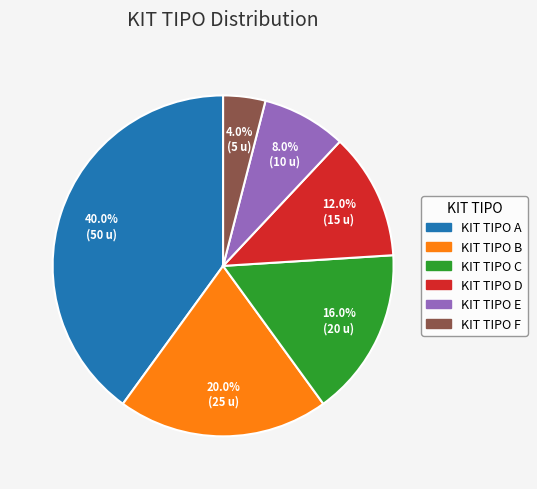

To the nearest percent, what is the difference between the largest and smallest slice percentages?

36%